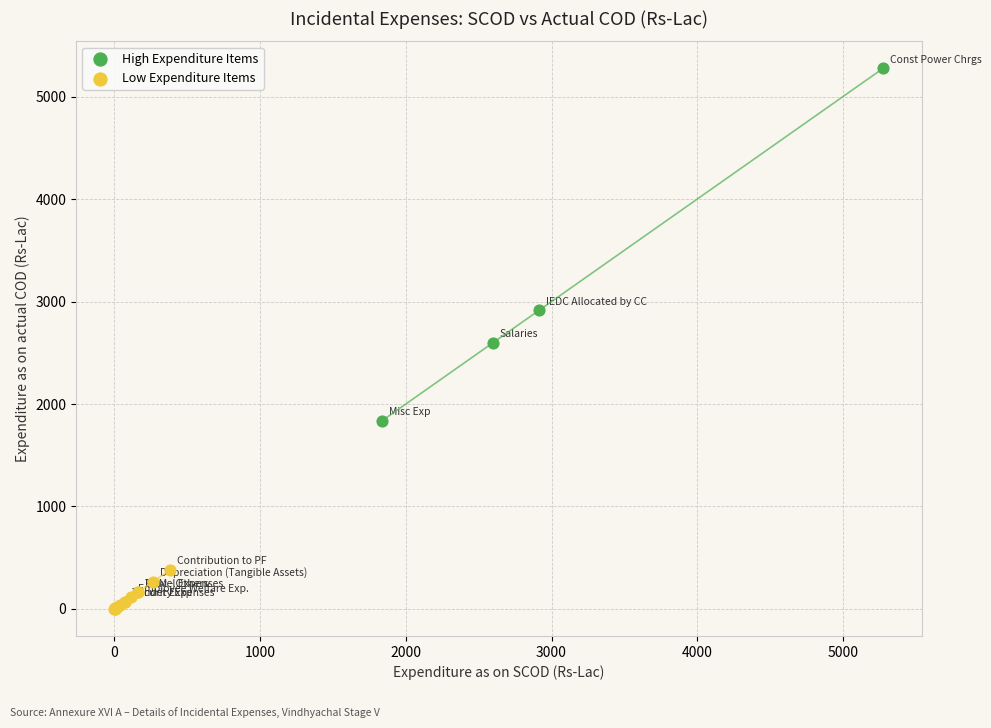

Which series has the largest Y range (max minus min)?

High Expenditure Items